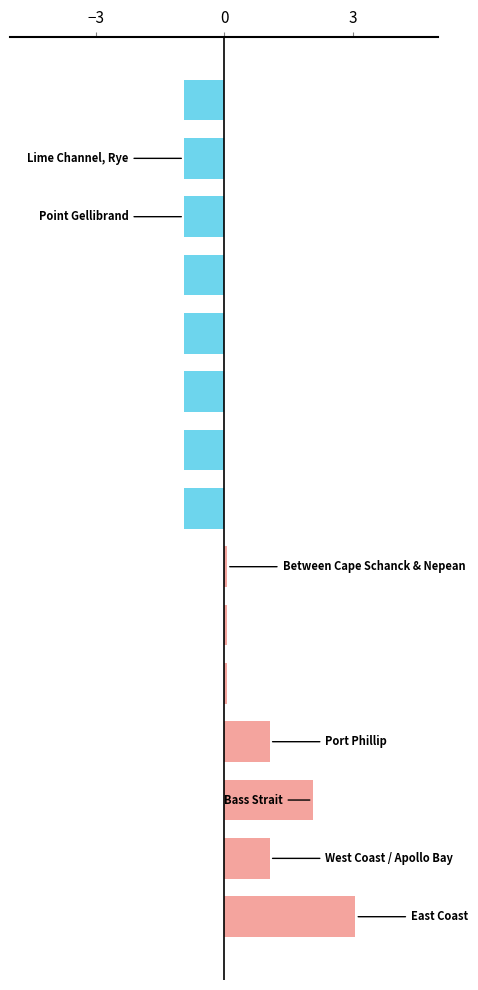

What is the maximum value shown in the chart?

3.1